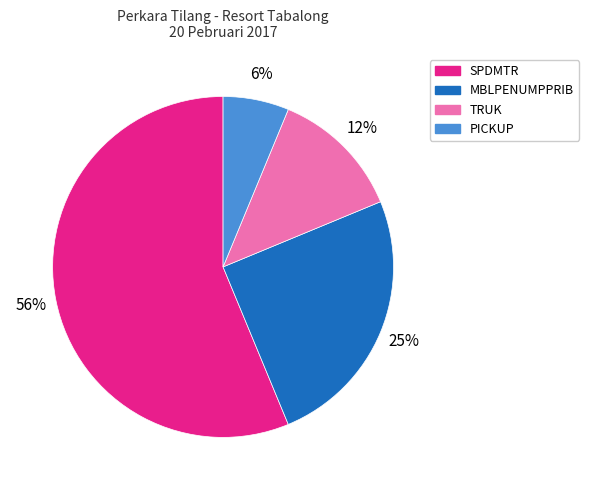

Which slice is the largest?

SPDMTR